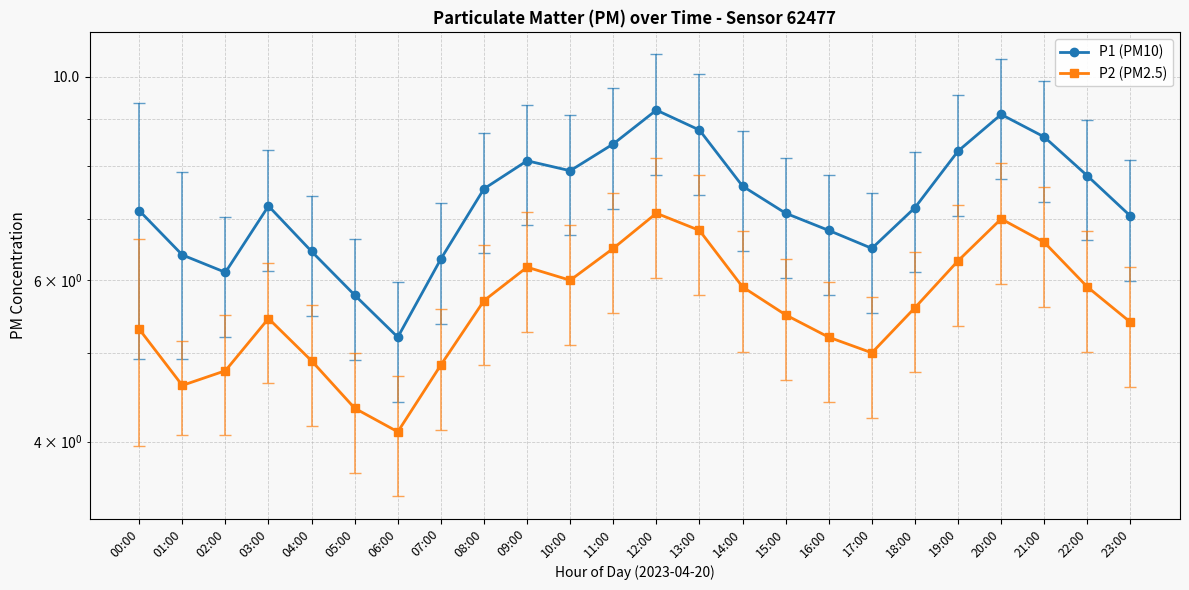

How many lines are shown in the chart?

2